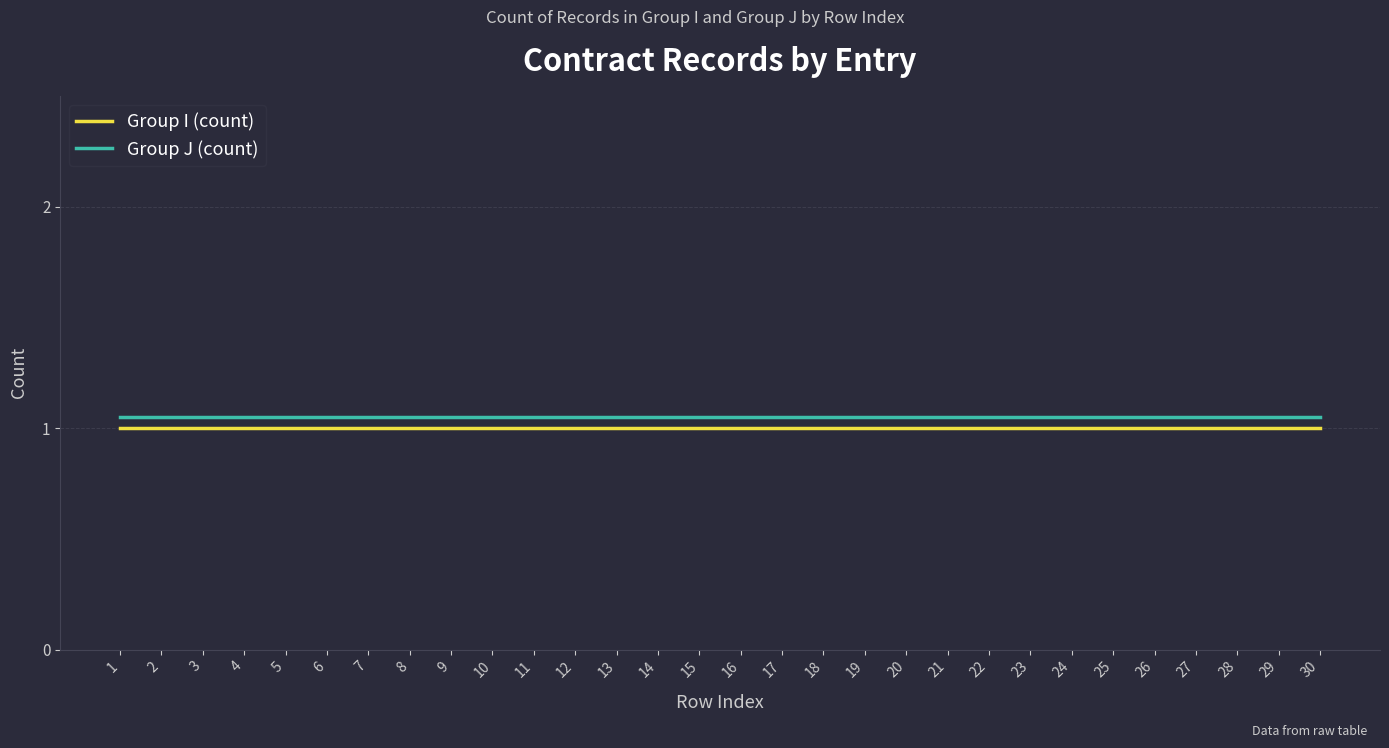

True or false: Group J (count) has a value of 1.4 at 22.

False